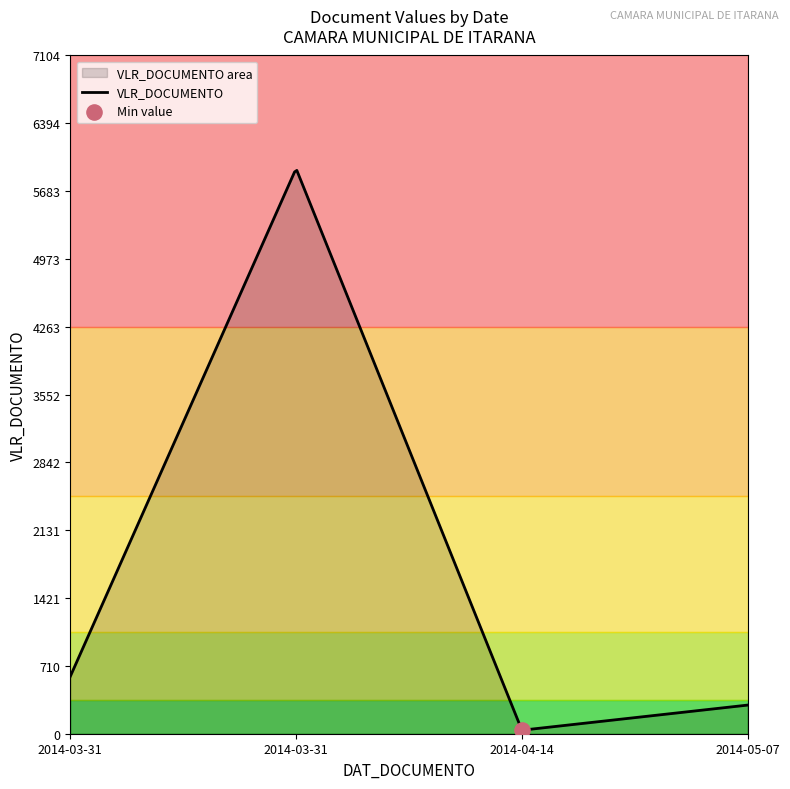

Approximately how many times larger is the value at 2014-03-31 compared to 2014-04-14?

16.3